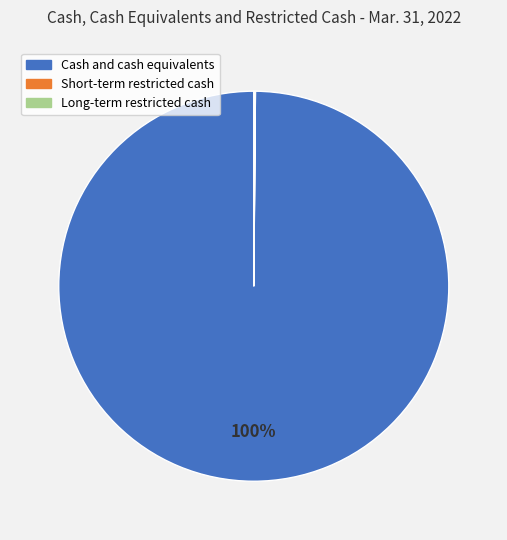

What is the largest slice in the pie chart?

Cash and cash equivalents